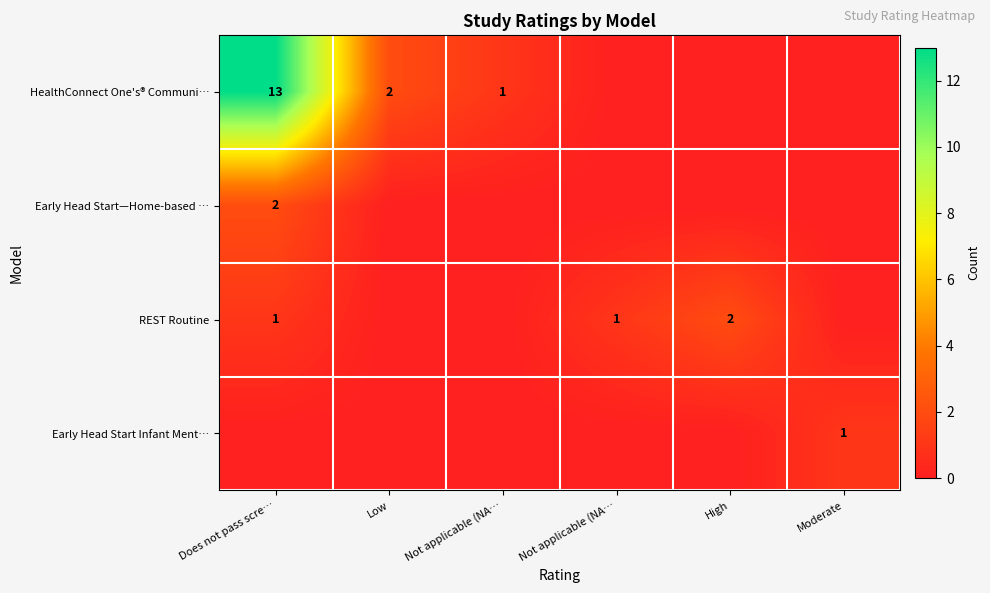

Rank the series at Low from highest to lowest value.

HealthConnect One's® Communi…, Early Head Start—Home-based …, REST Routine, Early Head Start Infant Ment…